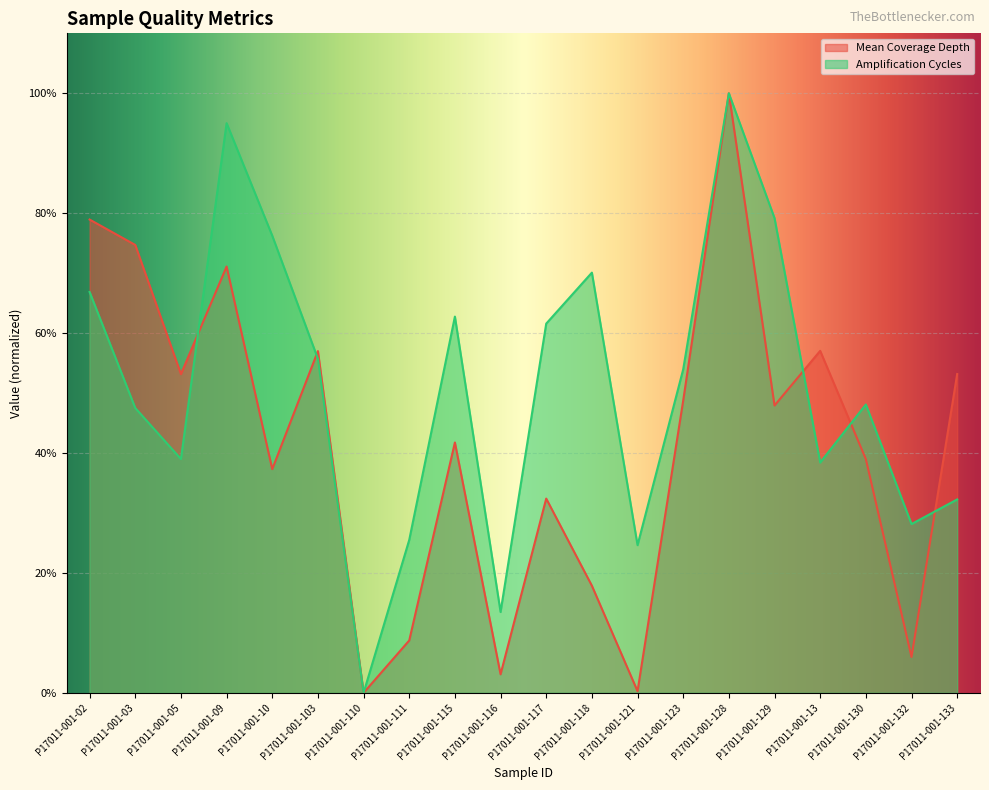

What is the label of the 5th point from the left?

P17011-001-10